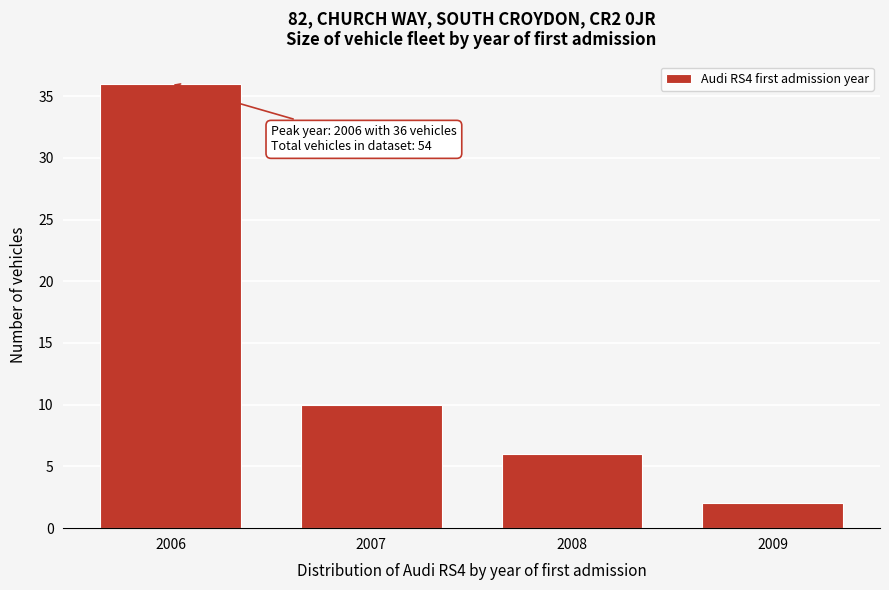

Reading right to left, list all the values displayed in this chart.

2	6	10	36